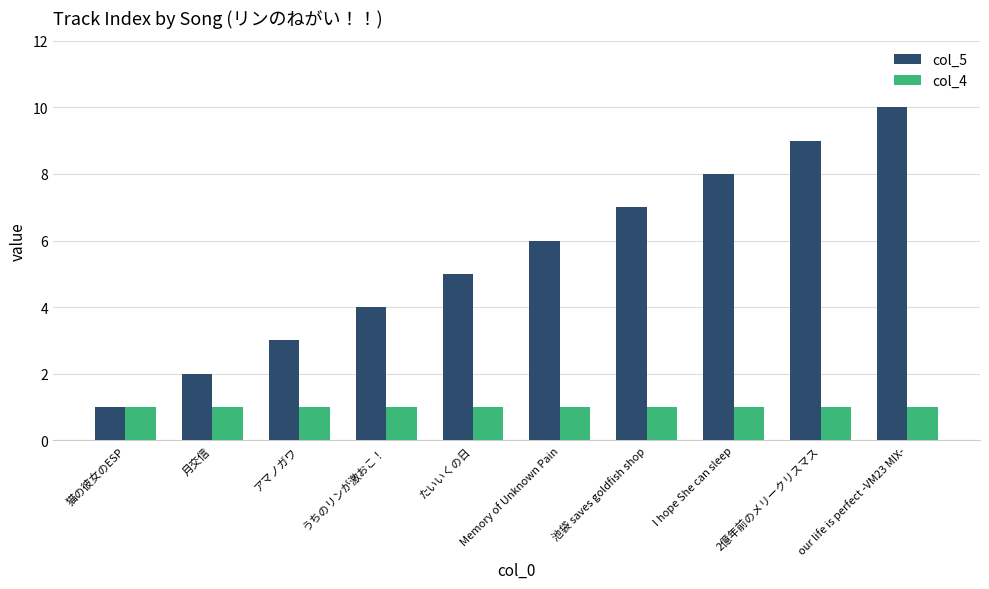

What is the label of the 10th bar from the right?

猫の彼女のESP